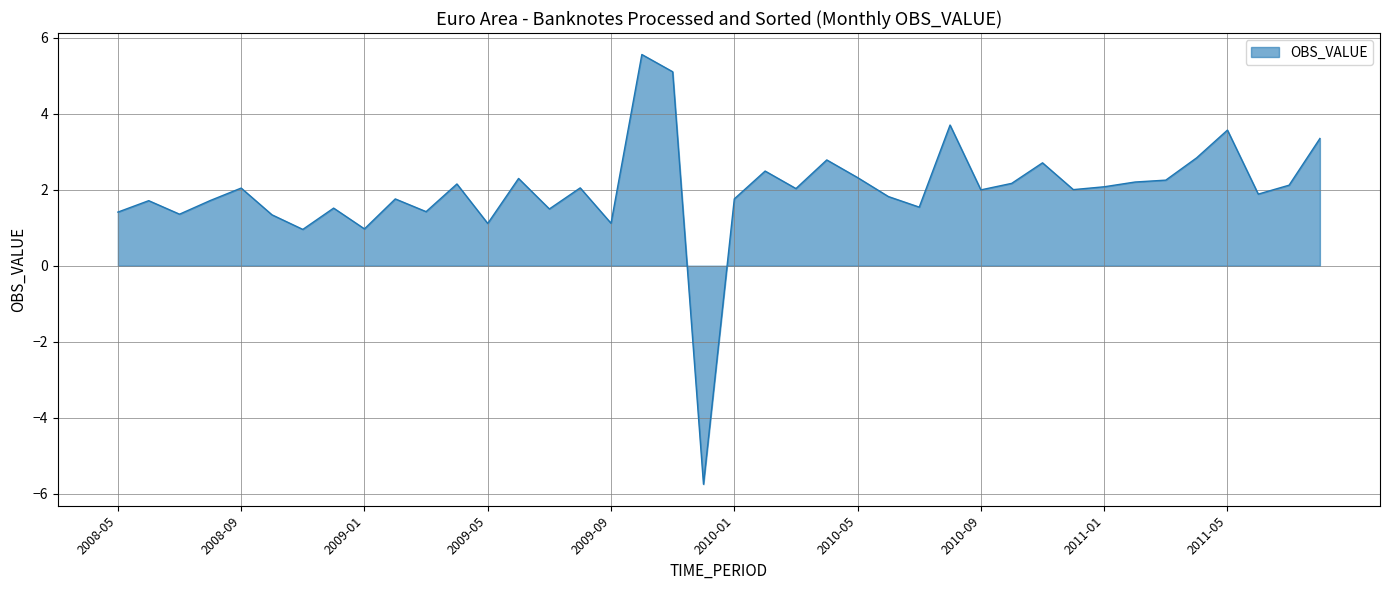

What is the greatest value displayed?

5.6